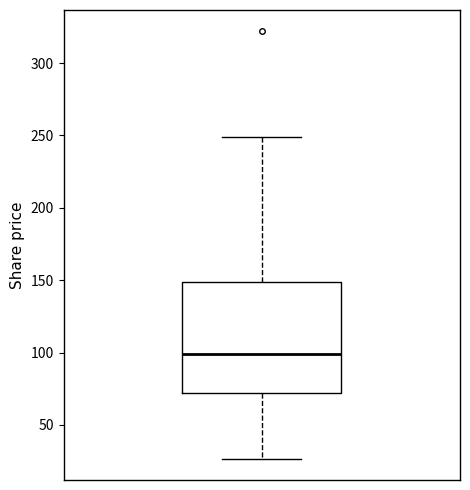

Transcribe this box plot: give where the median line is, the range the box spans, and where the two whiskers end, as read against the y-axis. The values are not printed on the chart, so give them approximately, as read against the axis.

median 100, box 70 to 150, whiskers 25 to 250